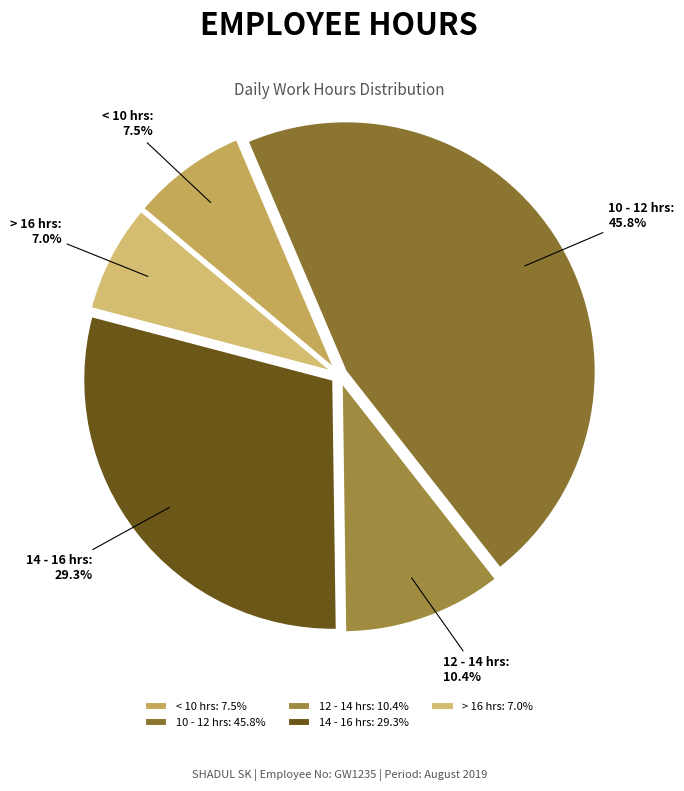

What percentage is NOT represented by 12 - 14 hrs?

89.6%